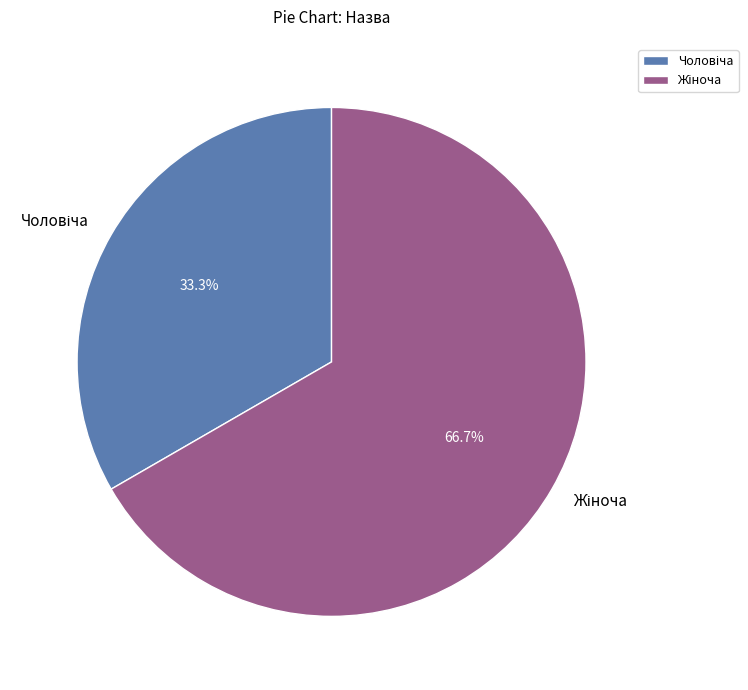

Is there a majority slice in this chart?

Yes